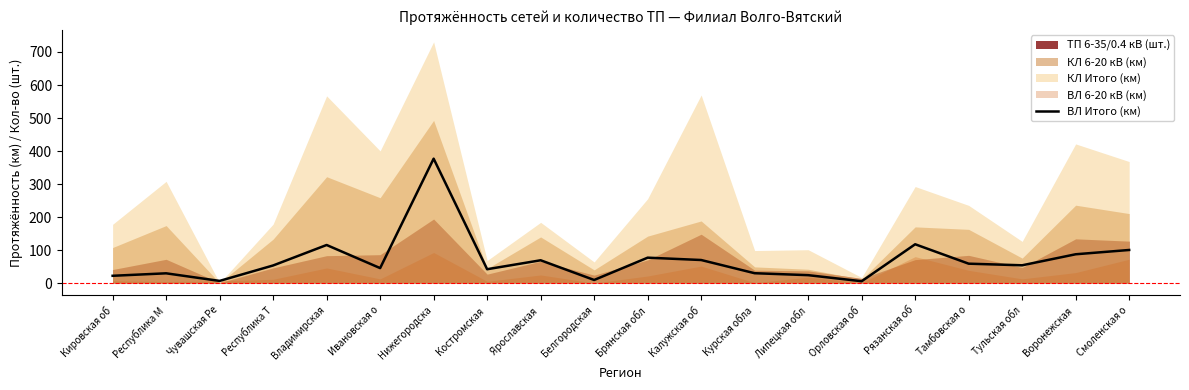

How many points are higher than both their immediate neighbors (excluding endpoints)?

6